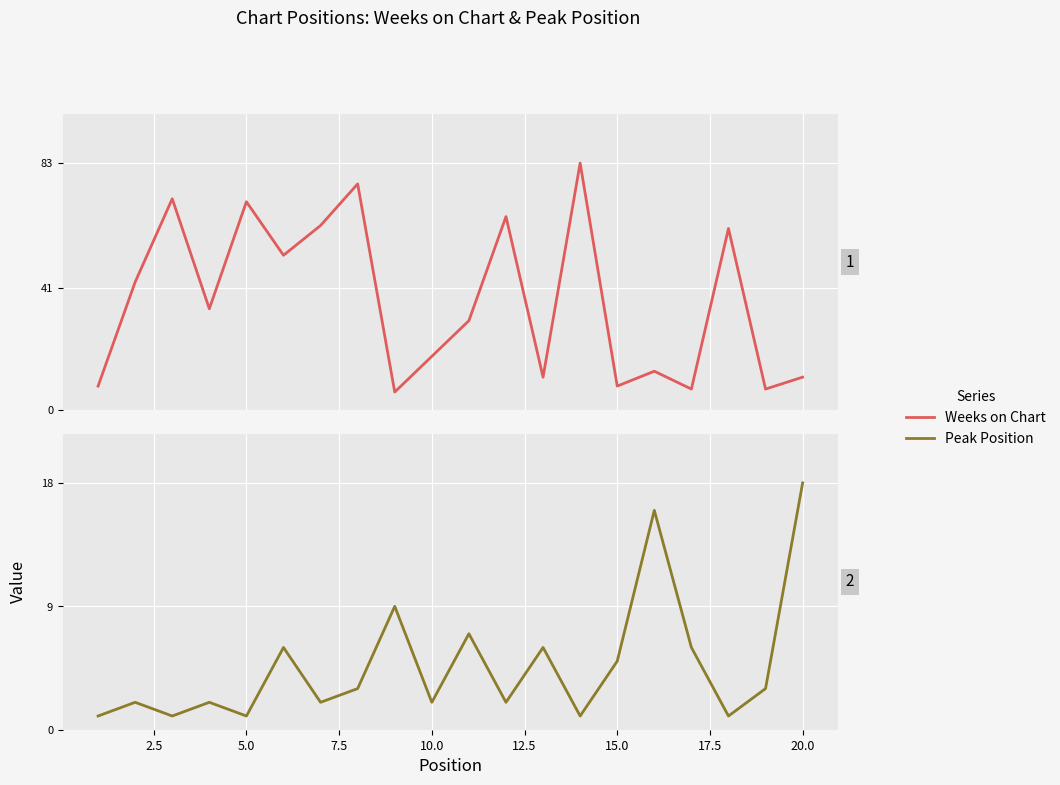

How many interior local valleys does the Weeks on Chart series have?

7